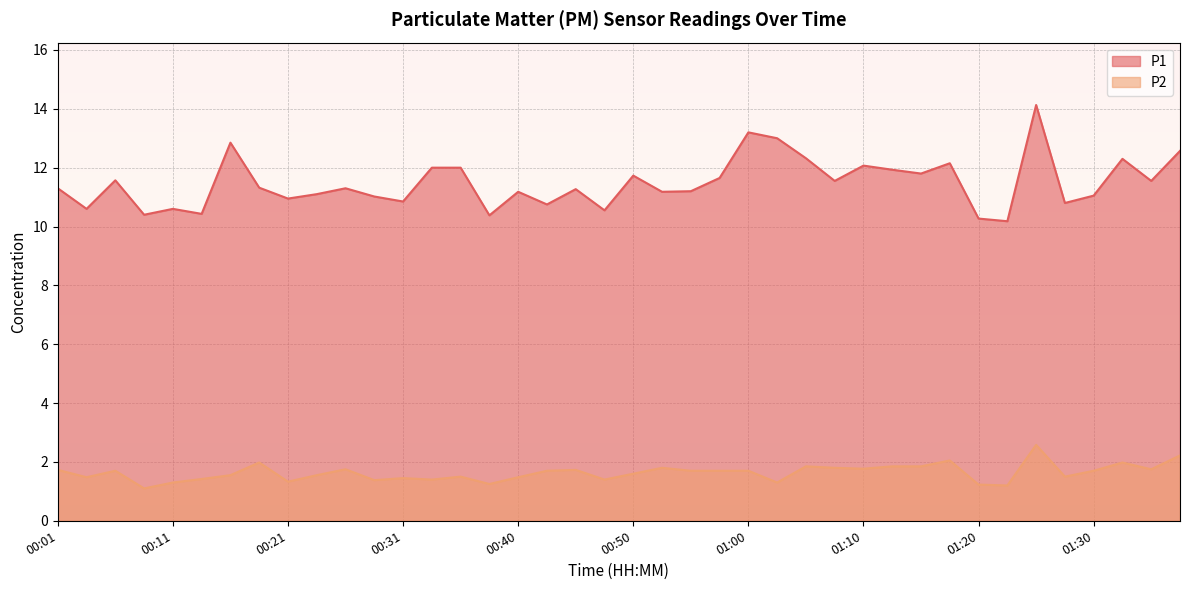

True or false: P2 has a value of 1.1 at 00:58.

False